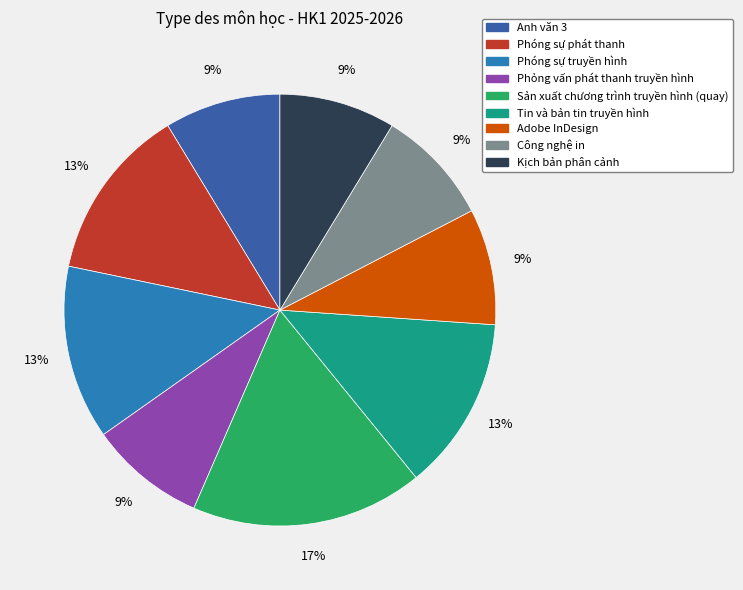

How many segments does this pie chart have?

9